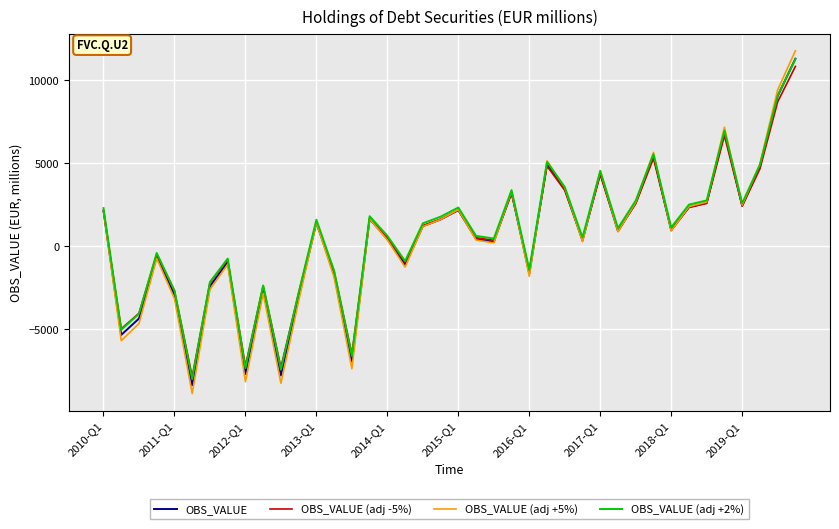

Which series has the widest spread of values?

OBS_VALUE (adj +5%)